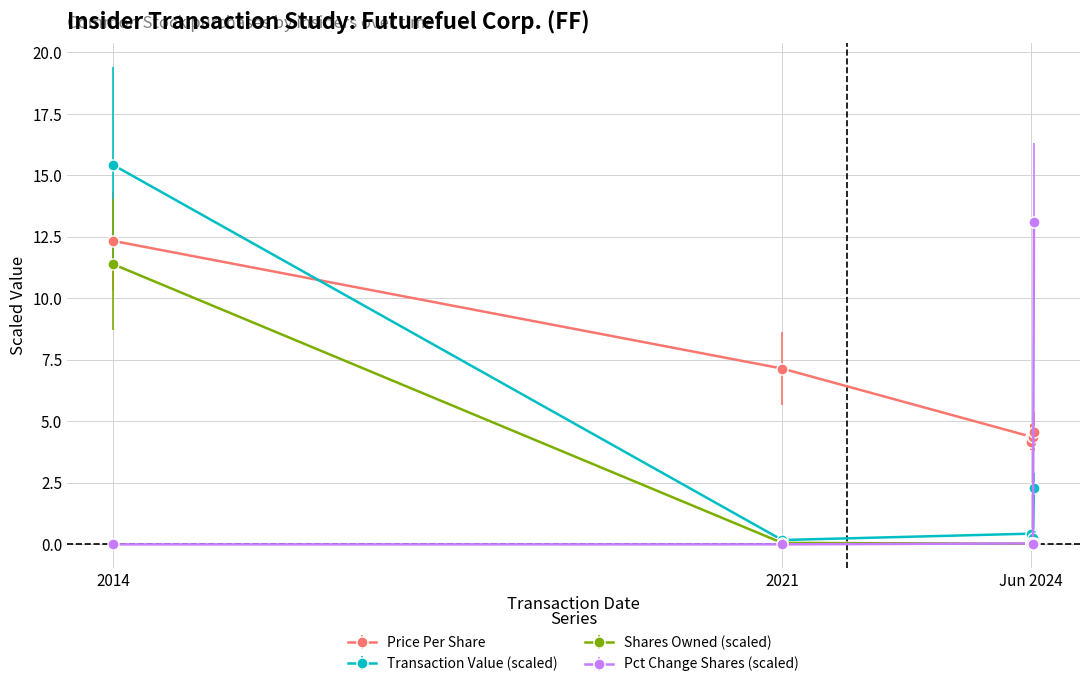

What is the sum of the transactionValue values at 2014 and 2021?

15.6